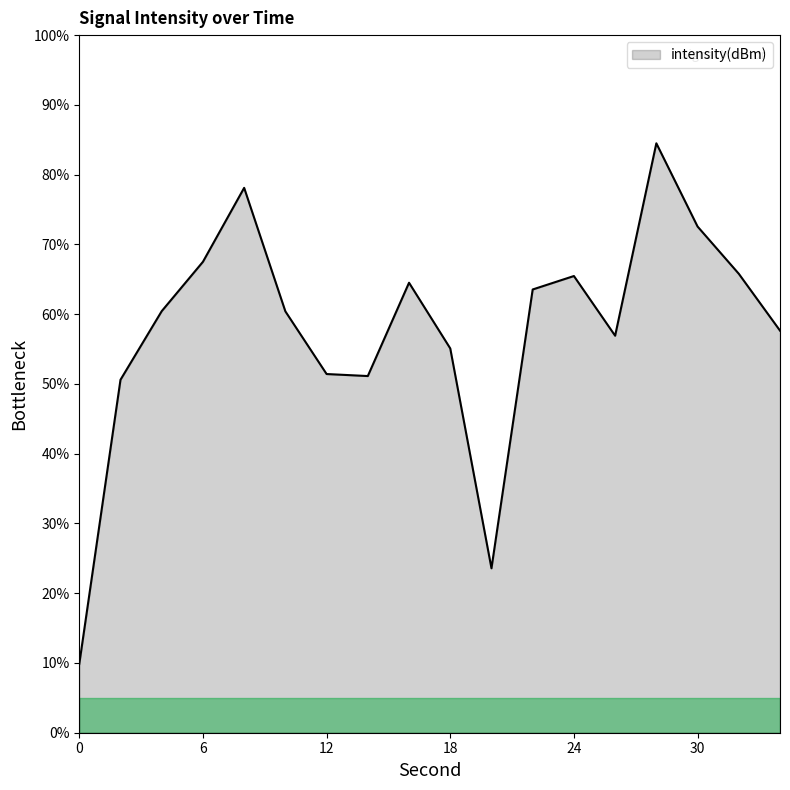

What is the difference between the maximum and minimum values?

74.6